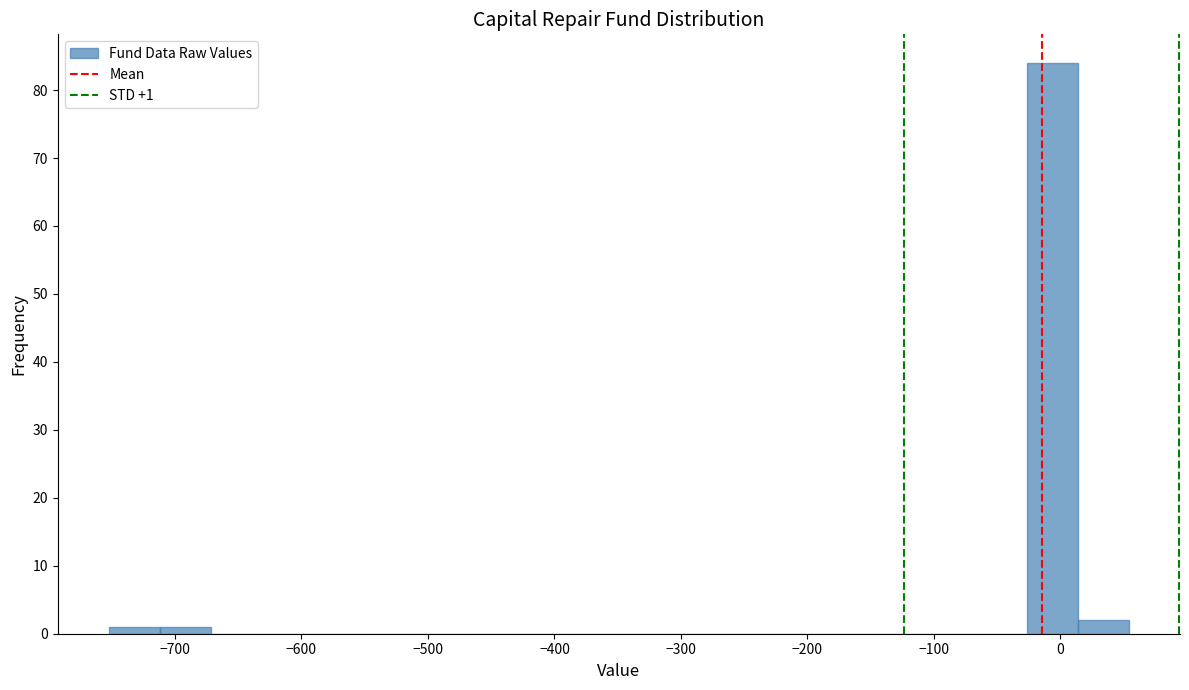

Which range on the x-axis has the tallest bar?

-30 to 10